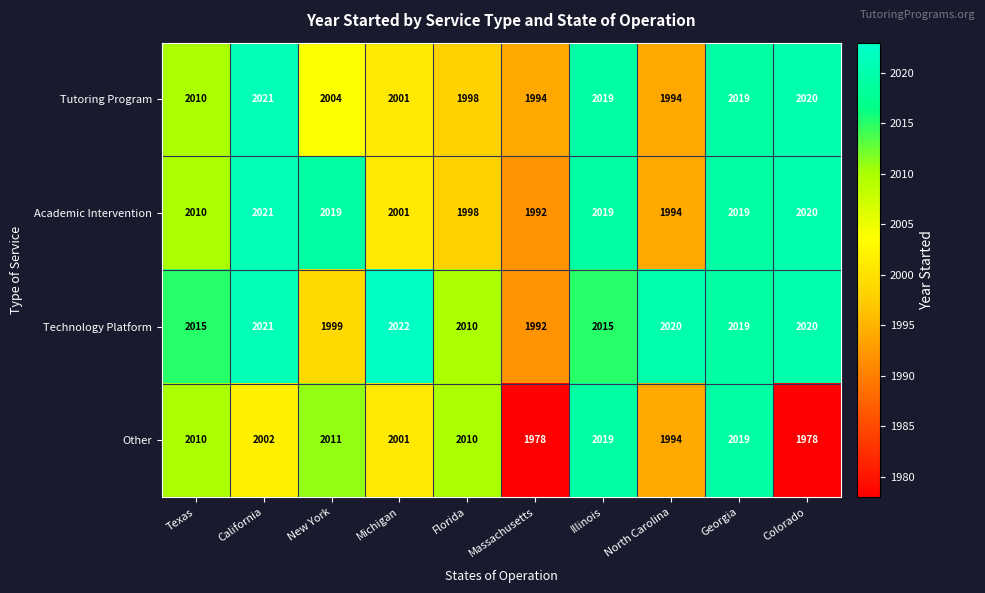

Count the number of data series in this chart.

4